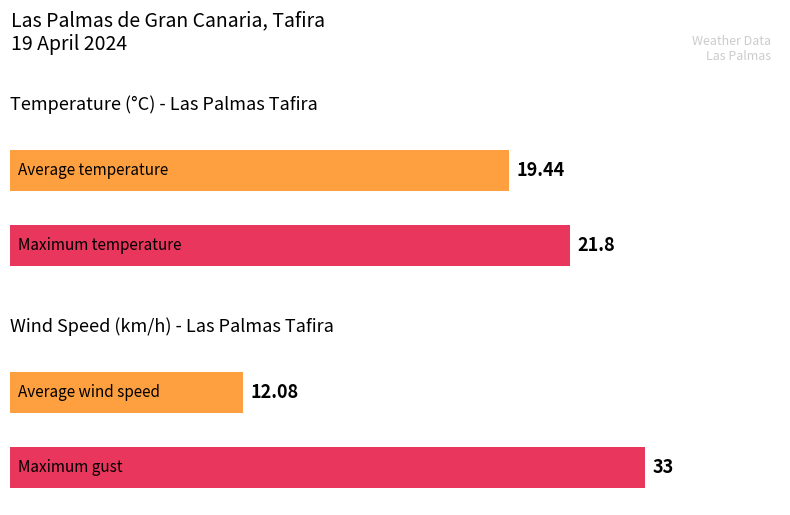

Is it true that Wind Speed (km/h) equals 14.0 at 11:00?

False